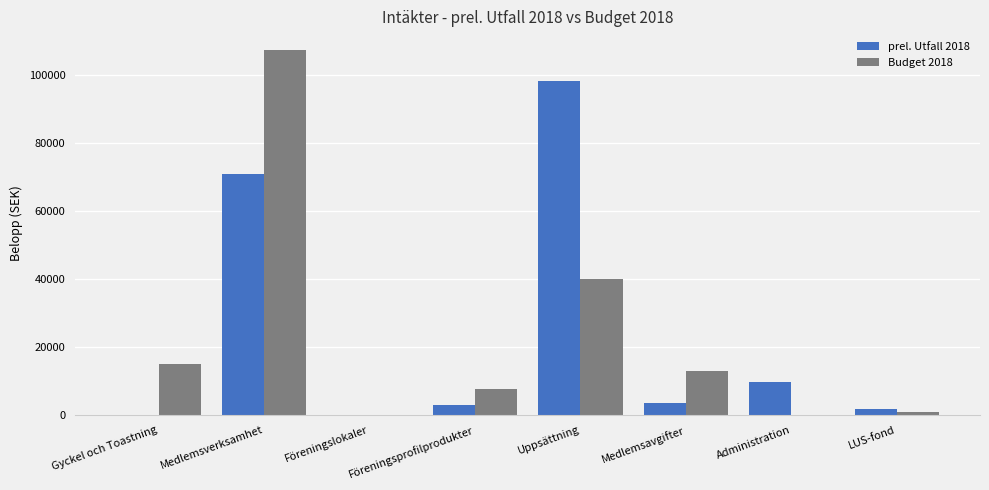

What is the total value across all series at Administration?

9700.0